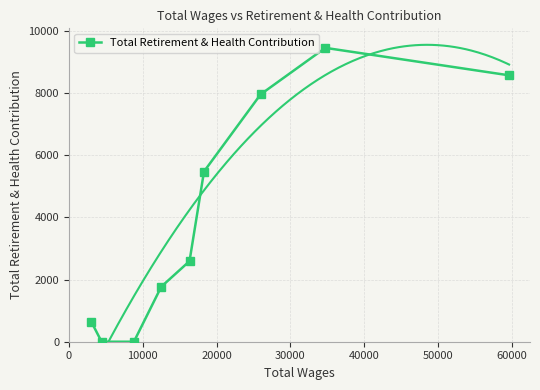

How many interior local peaks does the Total Retirement & Health Contribution series have?

1